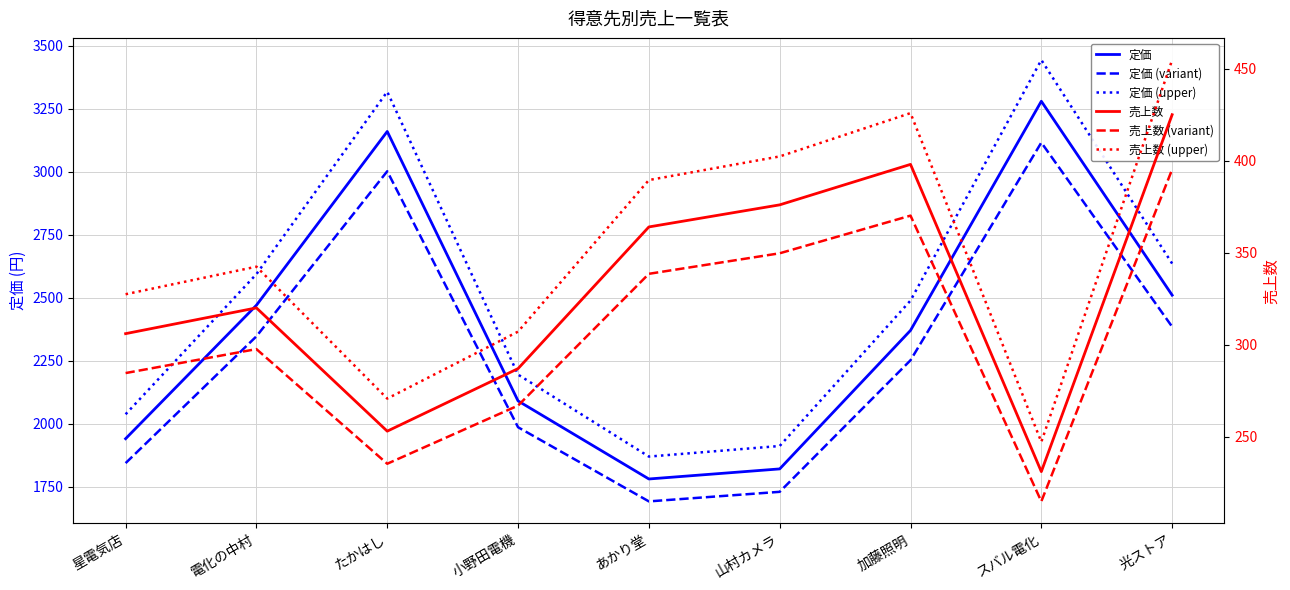

Rank the categories by 売上数 (variant) value from highest to lowest.

光ストア, 加藤照明, 山村カメラ, あかり堂, 電化の中村, 星電気店, 小野田電機, たかはし, スバル電化